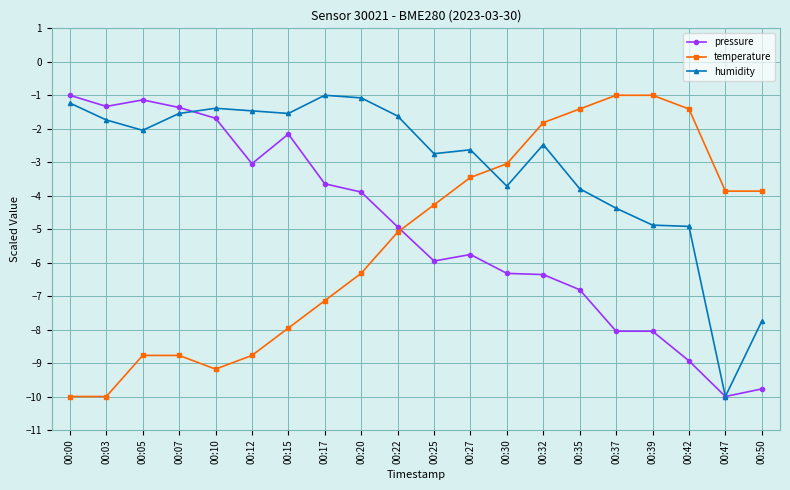

What is the spread (max minus min) of values at 00:27?

3.1